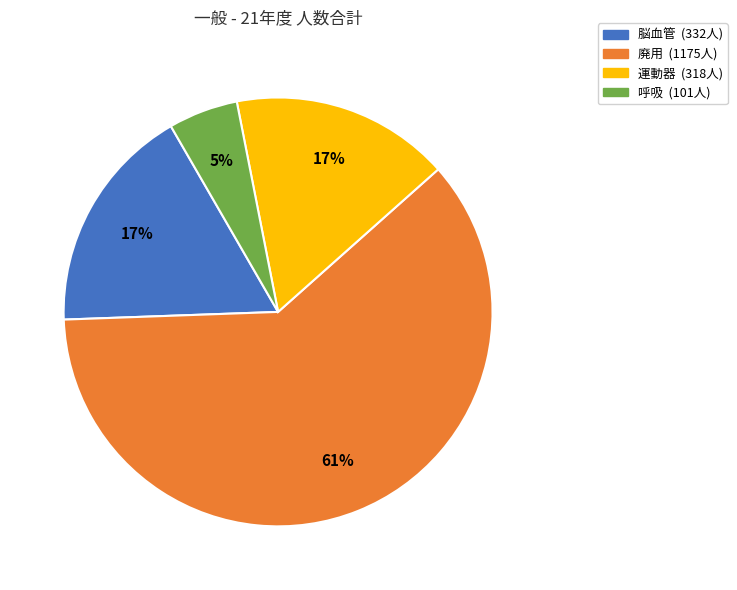

Which category has the smallest portion of the pie?

呼吸